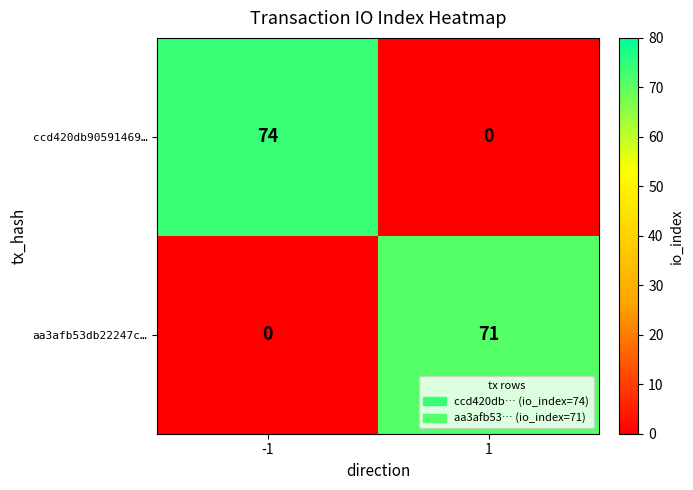

The value of aa3afb53db22247c… at 1 is 71. True or false?

True